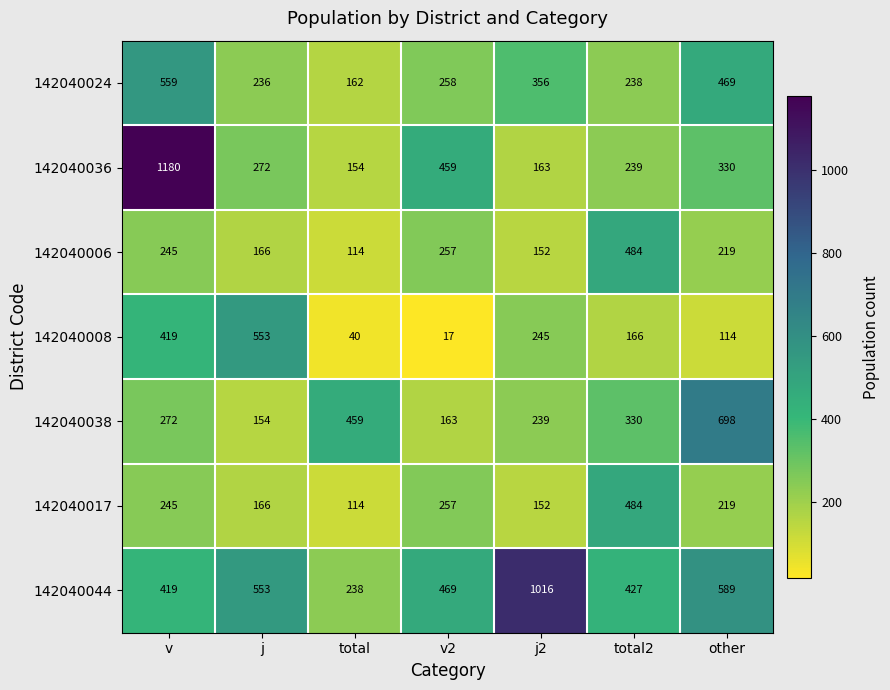

How many values in the 142040044 series are below 469?

3